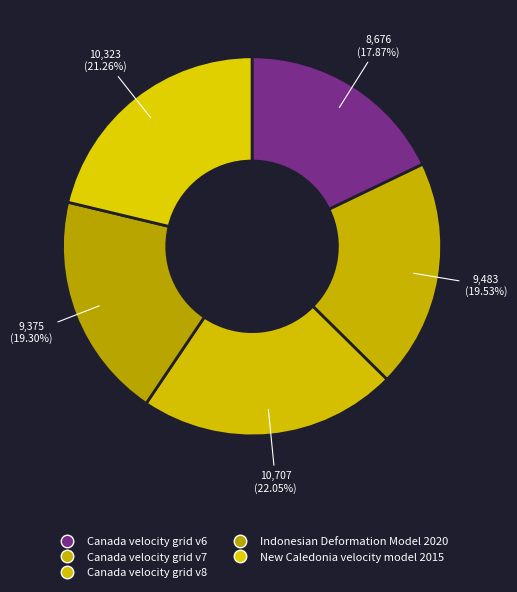

Which category has the smallest portion of the pie?

Canada velocity grid v6